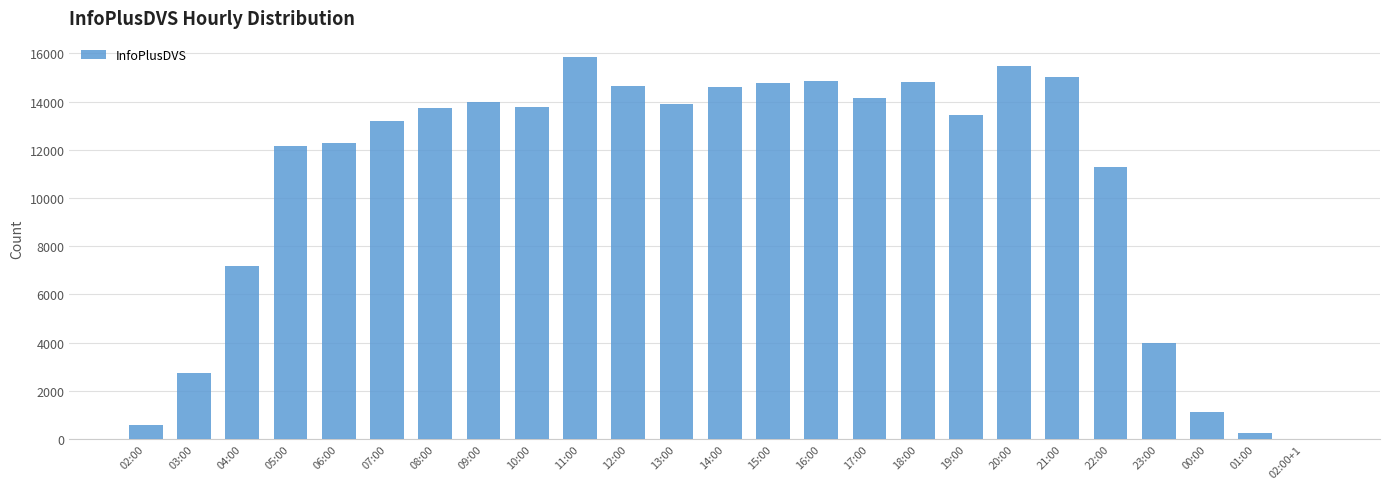

The chart shows a value of 15854 at 11:00. True or false?

True